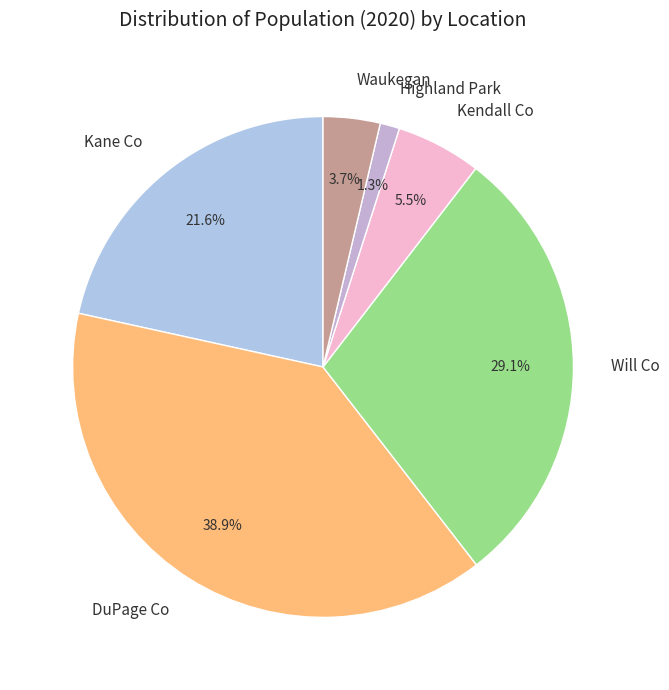

To the nearest percent, what percentage of the pie is Kane Co?

22%